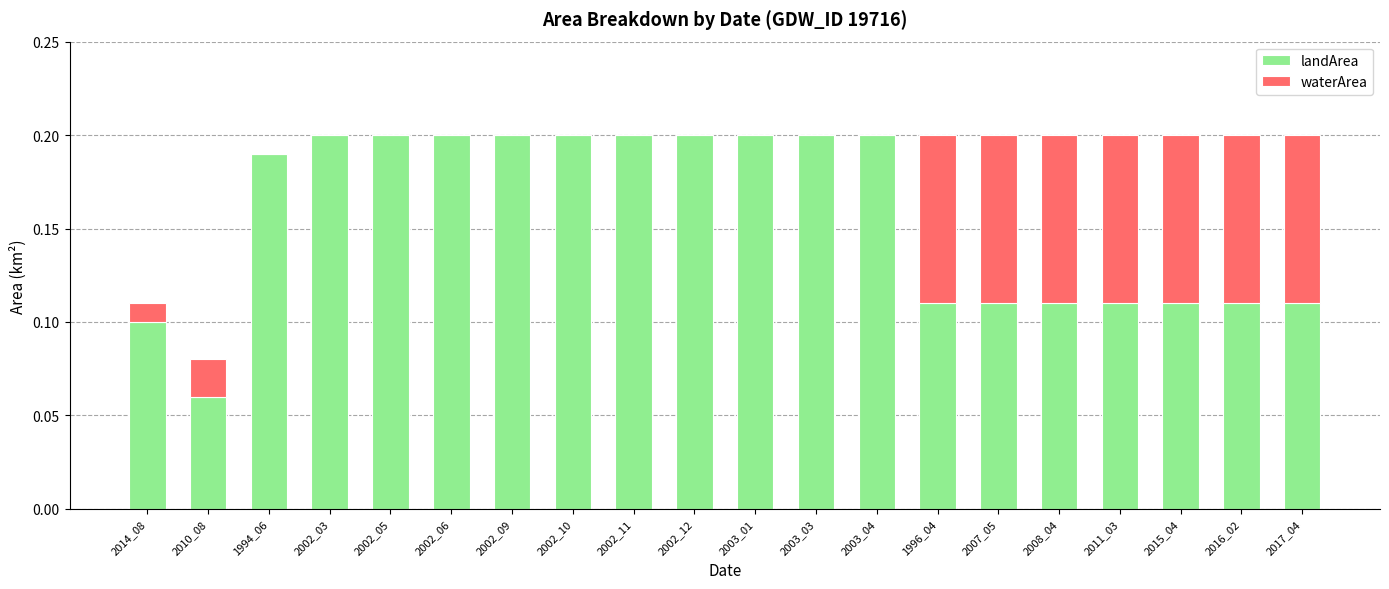

What is the sum of all landArea values?

3.1